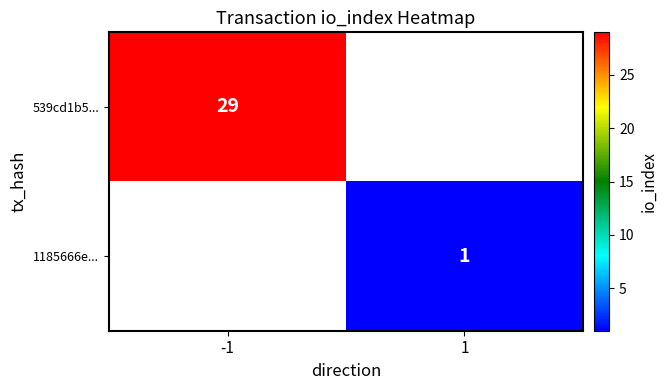

The 539cd1b5... series shows 29 at -1. True or false?

True